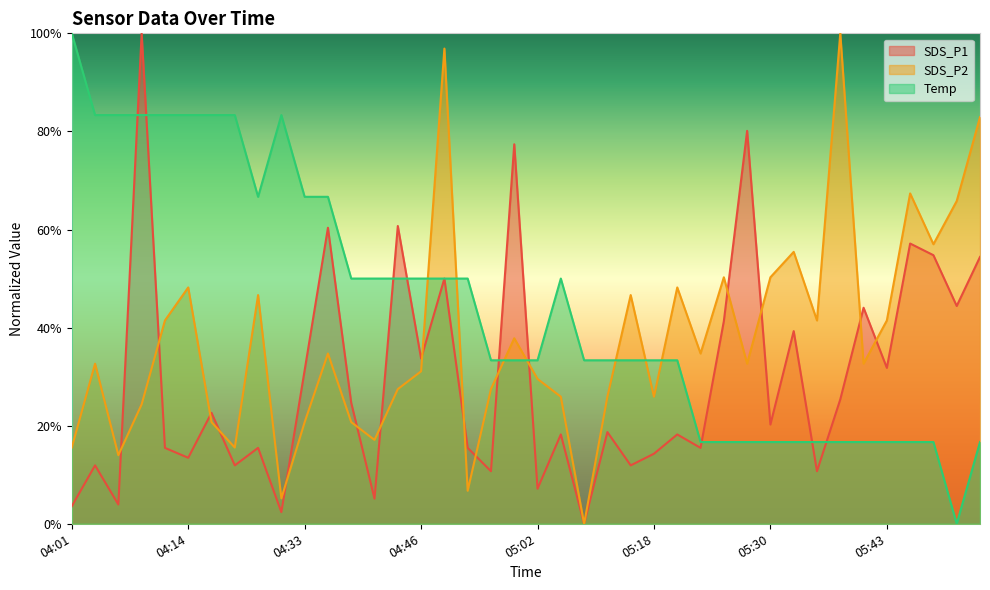

What is the value of the Temp point at the 6th from the left?

0.8